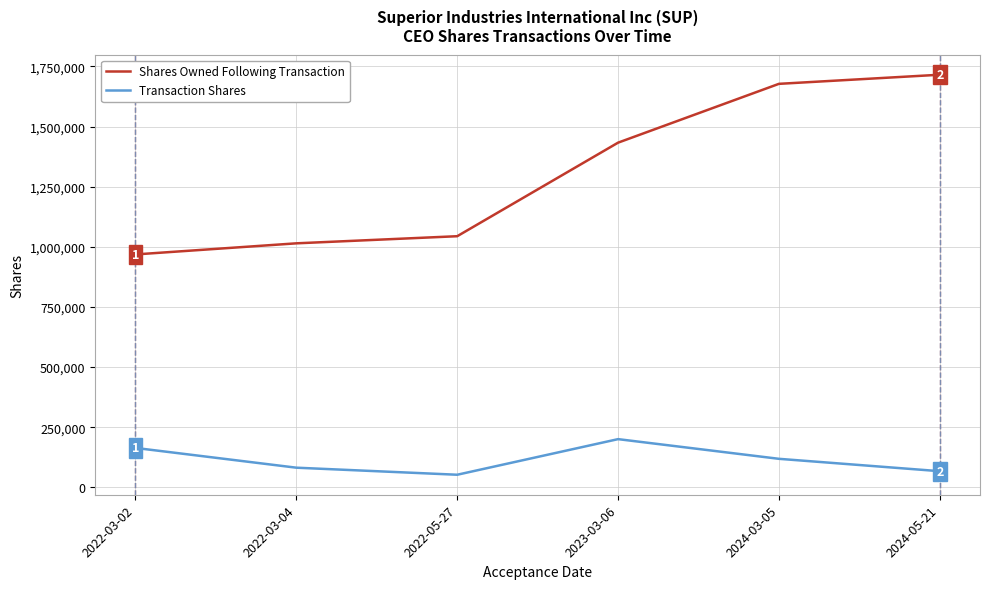

Which series has the largest total across all categories?

Shares Owned Following Transaction